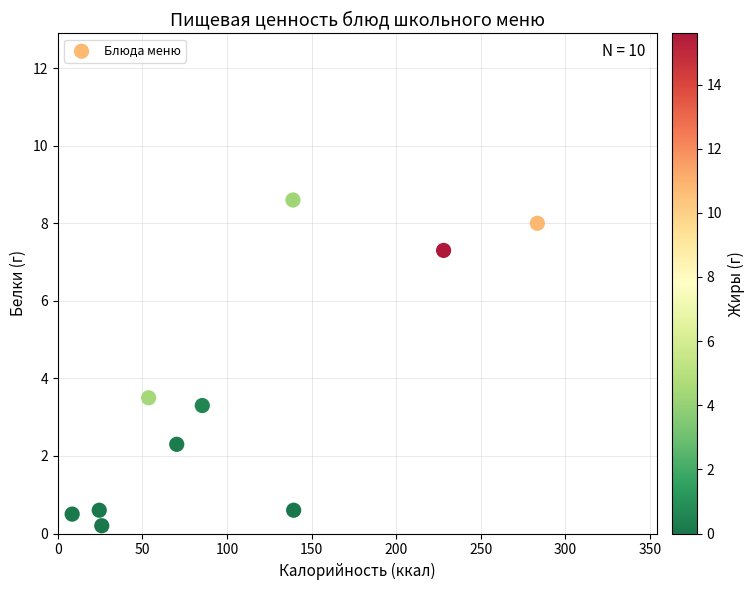

What Y value in the scatter plot is closest to 4?

3.5